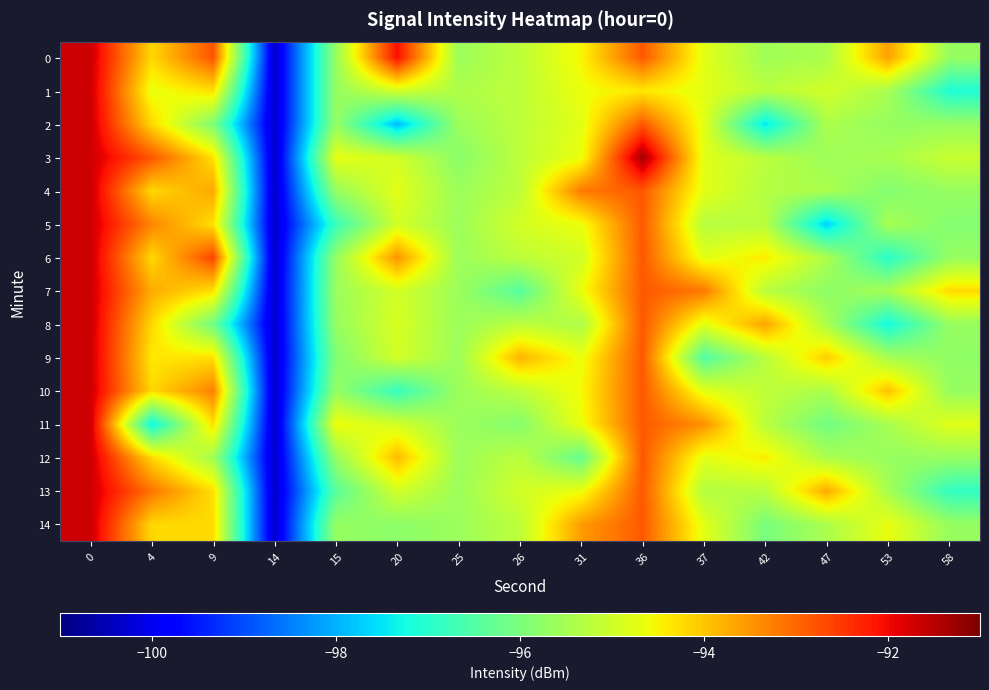

How many series are shown in this chart?

15